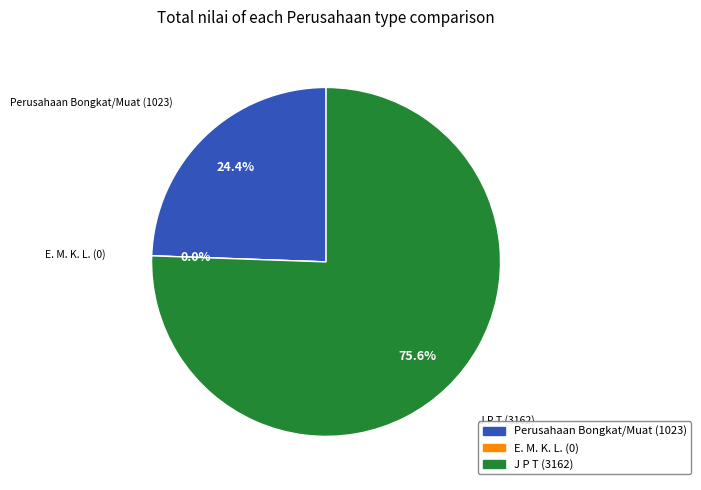

To the nearest percent, what portion does J P T represent?

76%